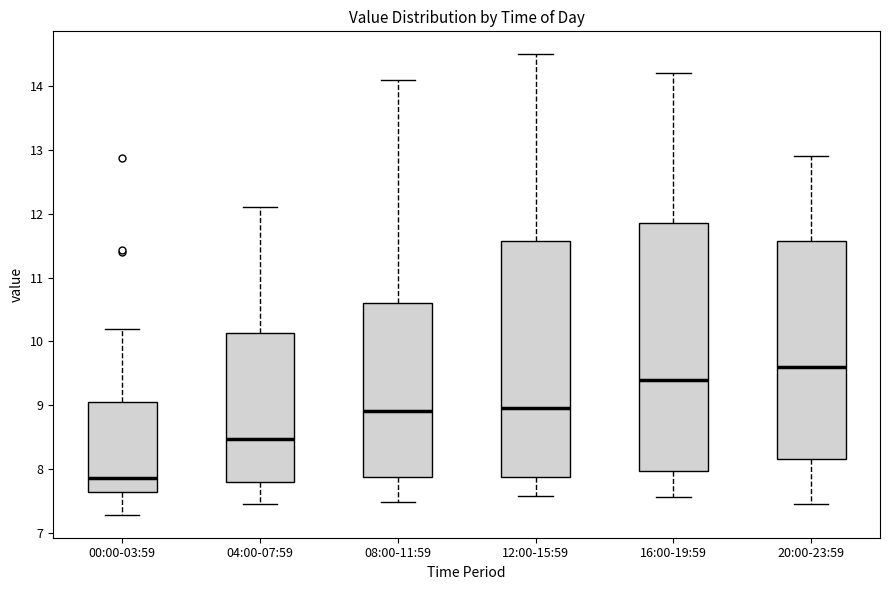

Reading left to right, transcribe this box plot: for each box, give where its median line is, the range the box spans, and where its two whiskers end, as read against the y-axis. The values are not printed on the chart, so give them approximately, as read against the axis.

00:00-03:59: median 7.9, box 7.6 to 9.1, whiskers 7.3 to 10.2
04:00-07:59: median 8.5, box 7.8 to 10.1, whiskers 7.5 to 12.1
08:00-11:59: median 8.9, box 7.9 to 10.6, whiskers 7.5 to 14.1
12:00-15:59: median 9.0, box 7.9 to 11.6, whiskers 7.6 to 14.5
16:00-19:59: median 9.4, box 8.0 to 11.9, whiskers 7.6 to 14.2
20:00-23:59: median 9.6, box 8.2 to 11.6, whiskers 7.5 to 12.9